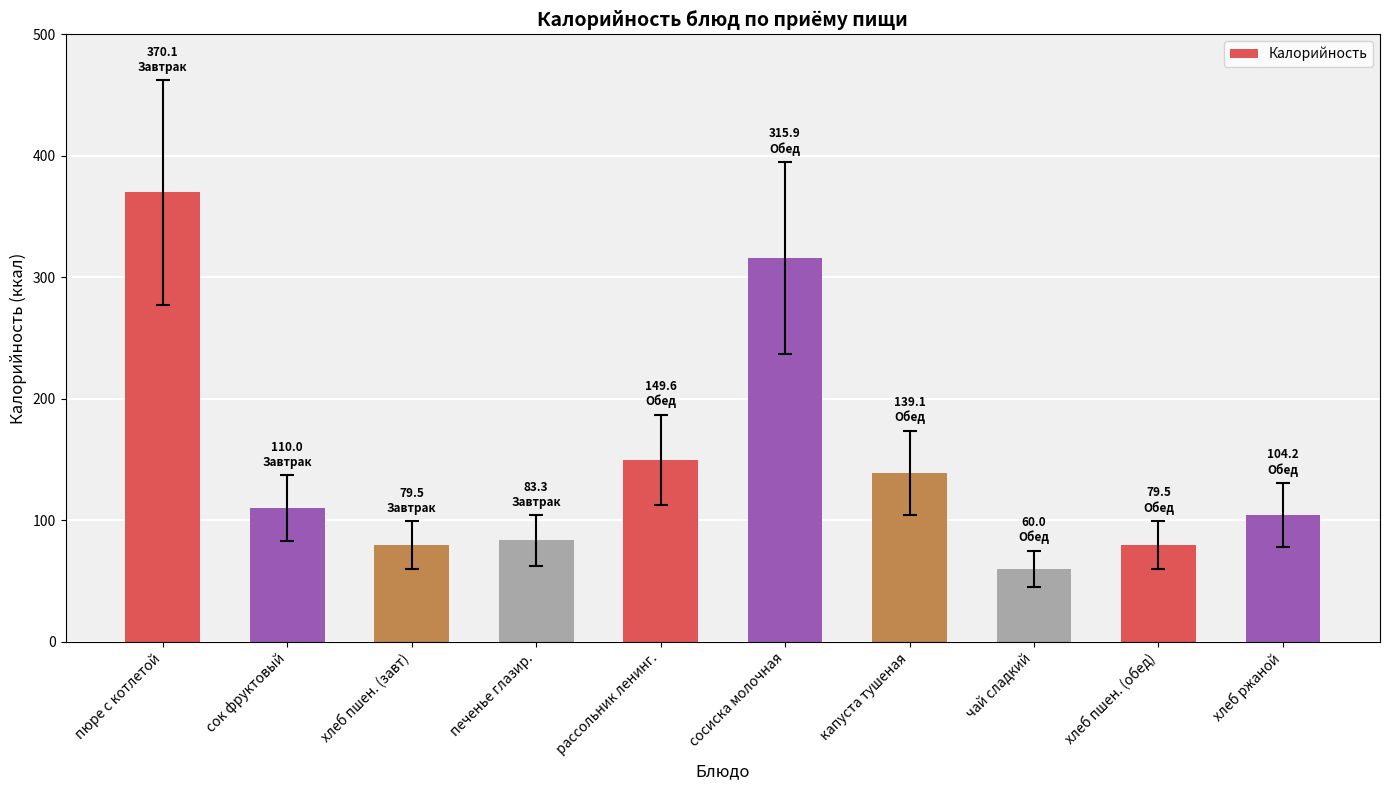

Count the number of data series in this chart.

1